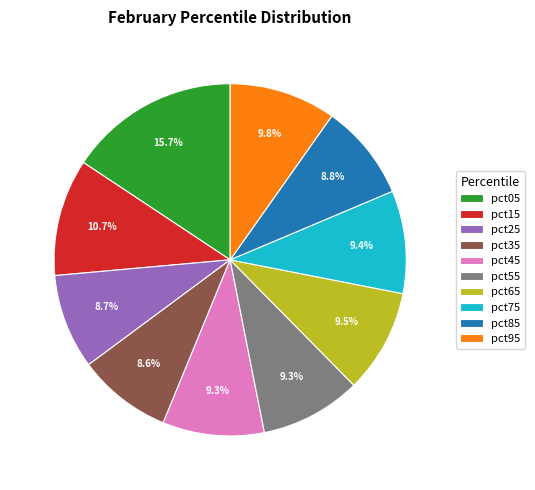

How many slices are in this pie chart?

10